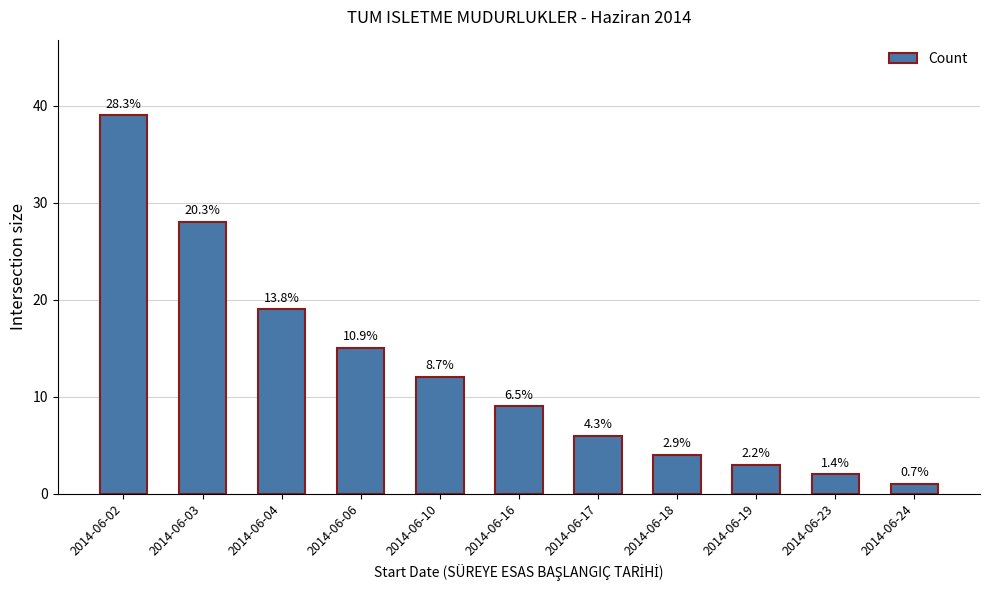

What is the sum of the values at 2014-06-19 and 2014-06-24?

4